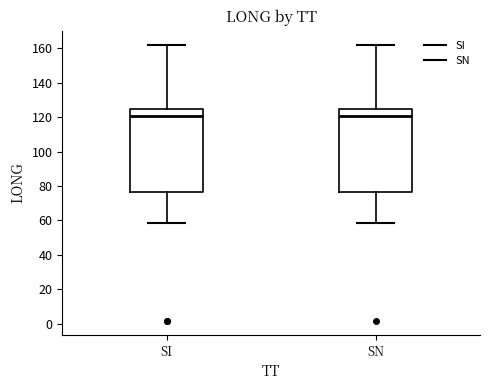

Reading left to right, read every box against the y-axis: the position of its median line, the range the box covers, and the ends of its whiskers. The values are not printed on the chart, so give them approximately, as read against the axis.

SI: median 120, box 76 to 124, whiskers 58 to 162
SN: median 120, box 76 to 124, whiskers 58 to 162